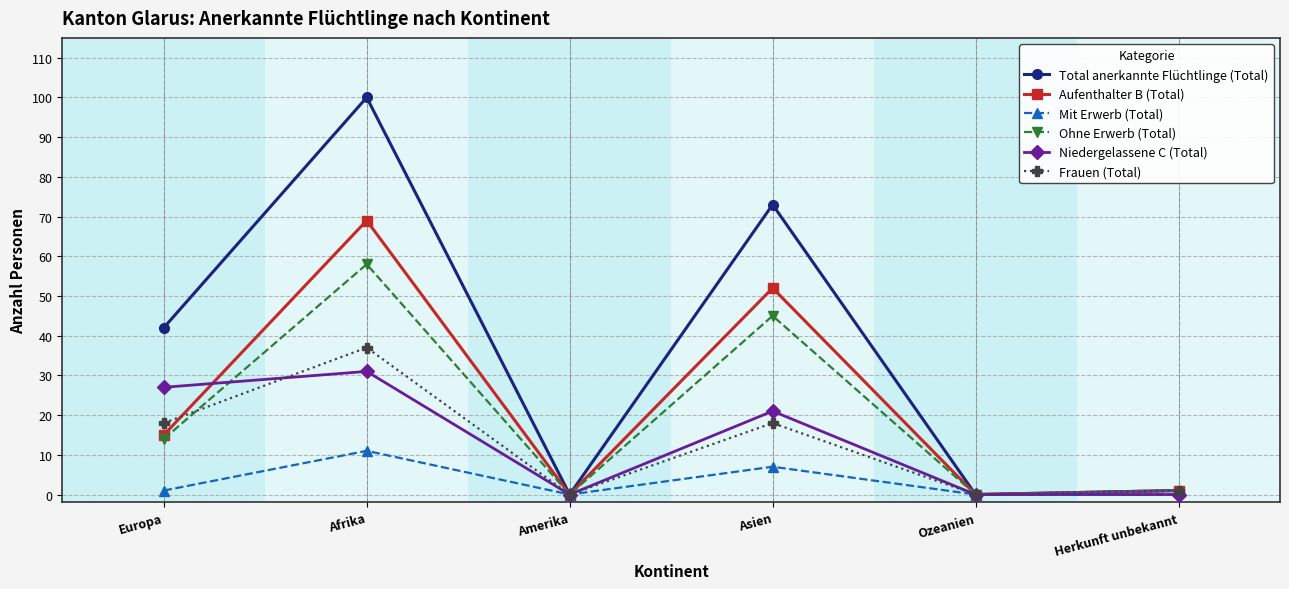

How many interior local valleys does the Aufenthalter B (Total) series have?

2